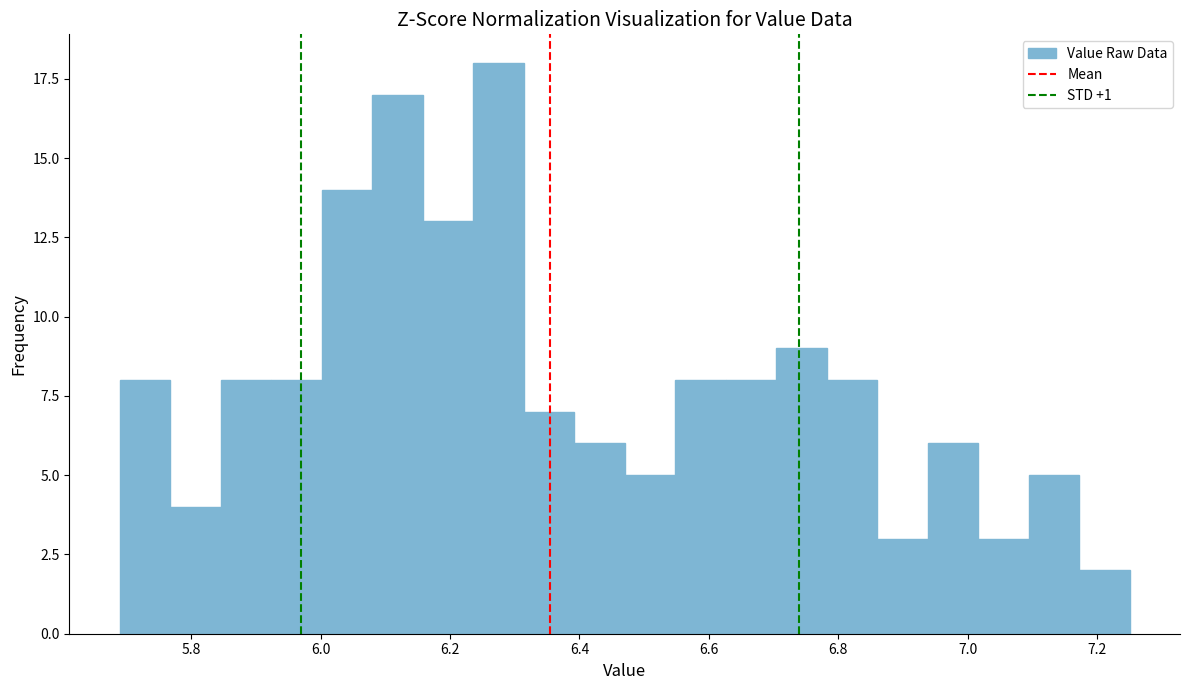

Around what value on the x-axis is the tallest bar? Give the approximate position of its centre, as read against the axis.

6.28